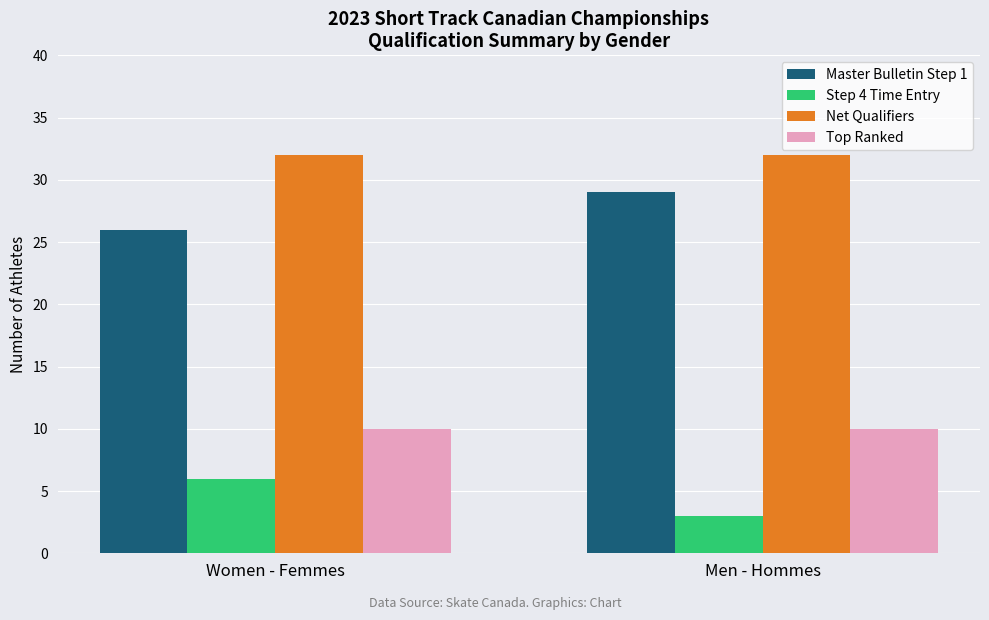

Rank the series at Women - Femmes from highest to lowest value.

Net Qualifiers, Master Bulletin Step 1, Top Ranked, Step 4 Time Entry